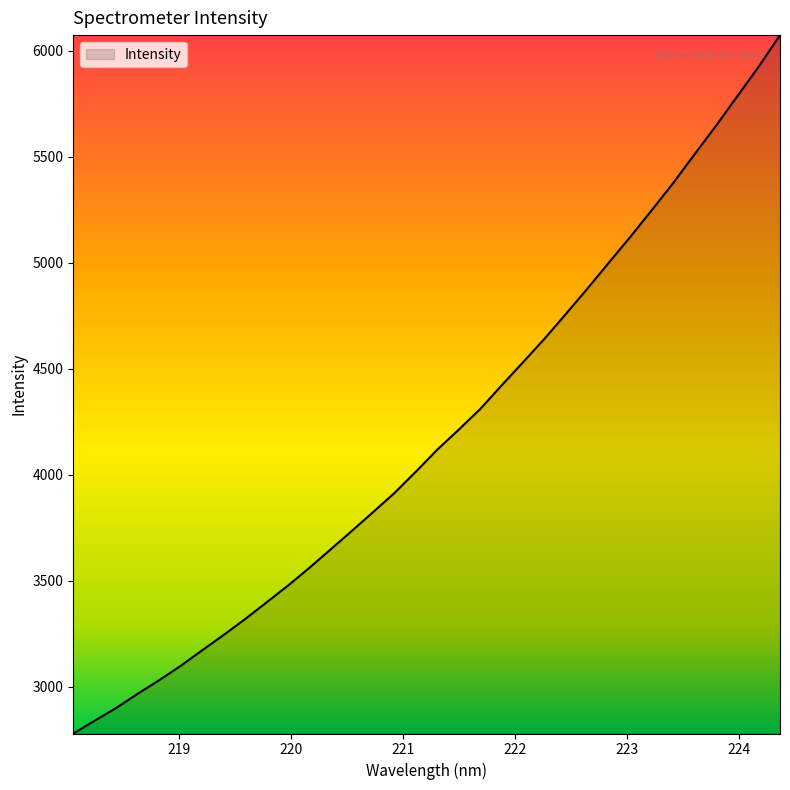

What is the maximum value shown in the chart?

6074.1